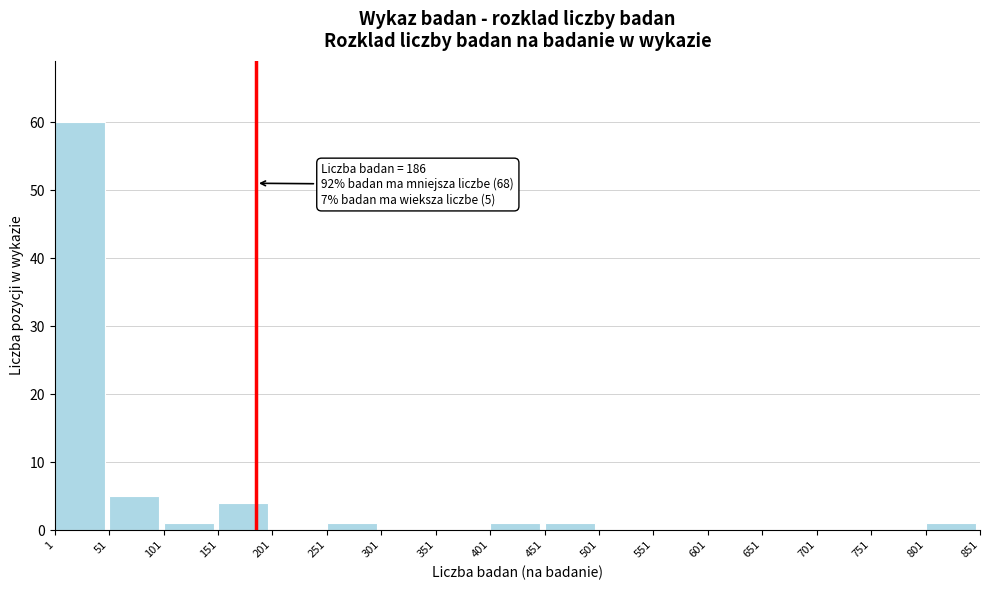

Which range on the x-axis has the tallest bar?

1 to 51